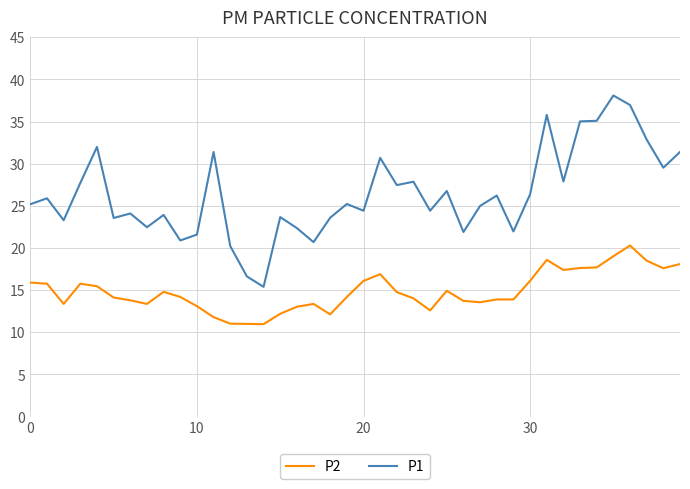

Rank the series by their maximum value, from highest to lowest.

P1, P2